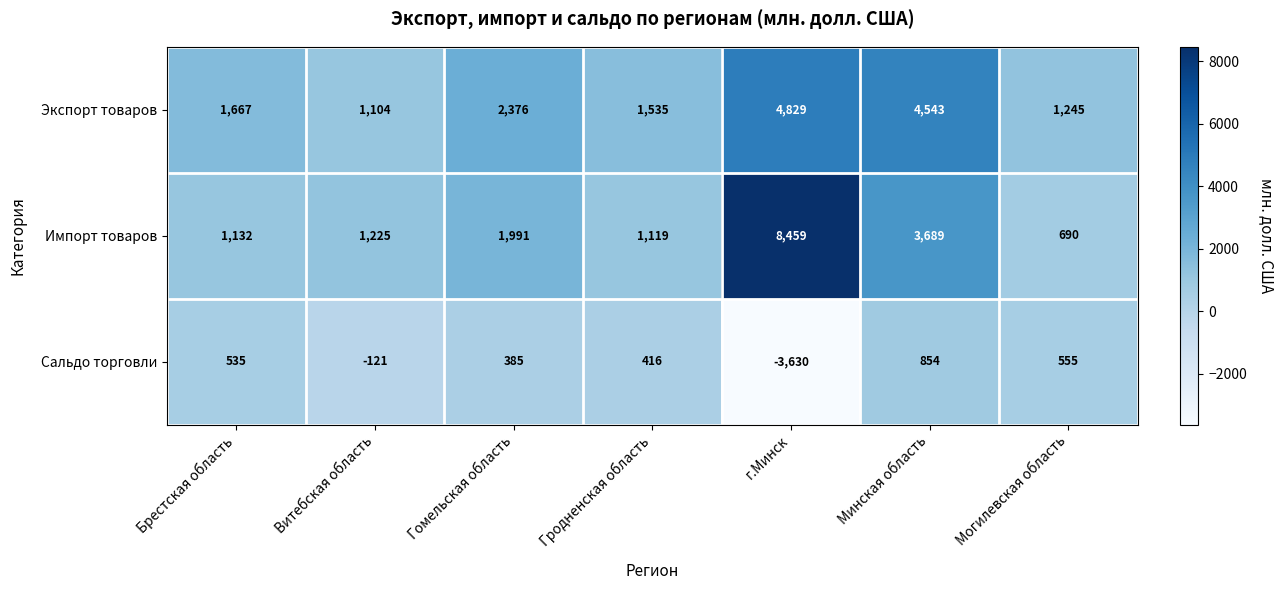

Which label corresponds to the smallest value in the chart?

г.Минск